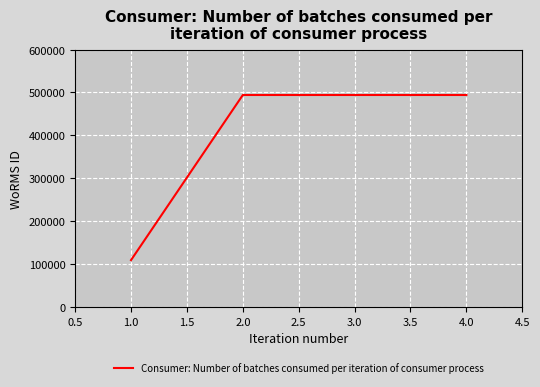

Count the number of data series in this chart.

1